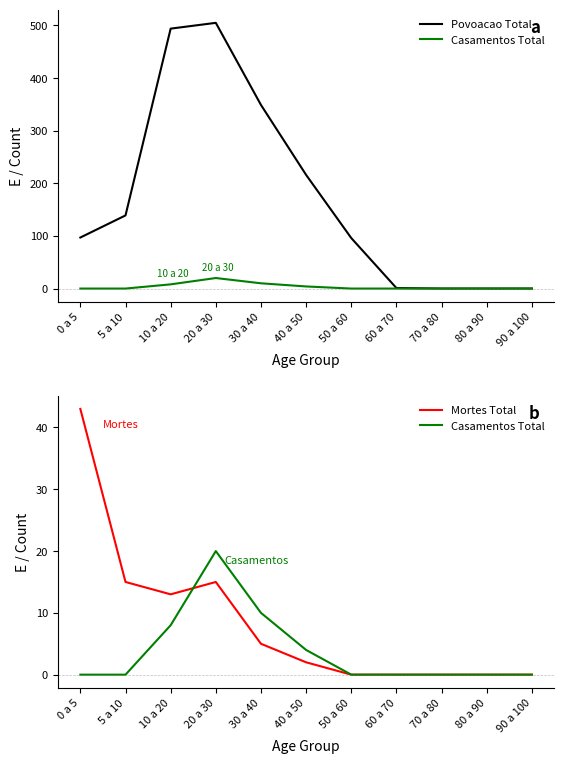

What is the average value of the Povoacao Total series?

172